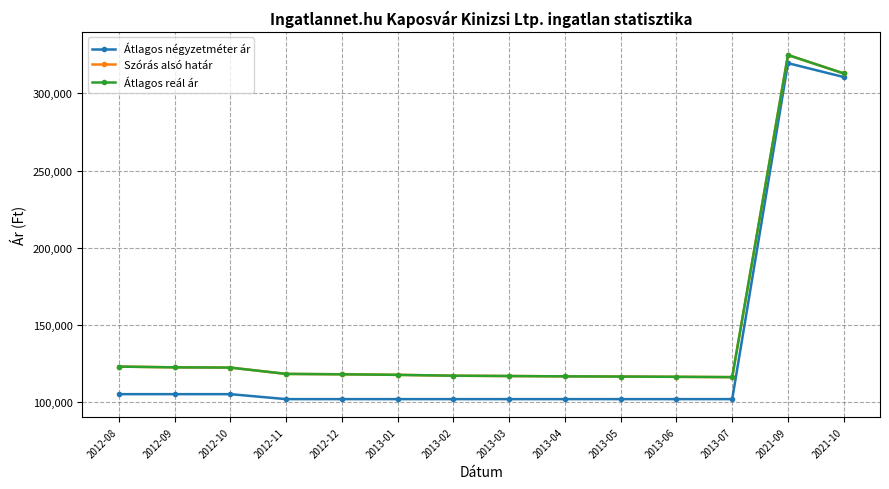

What are all the series names shown in the legend?

Átlagos négyzetméter ár, Szórás alsó határ, Átlagos reál ár